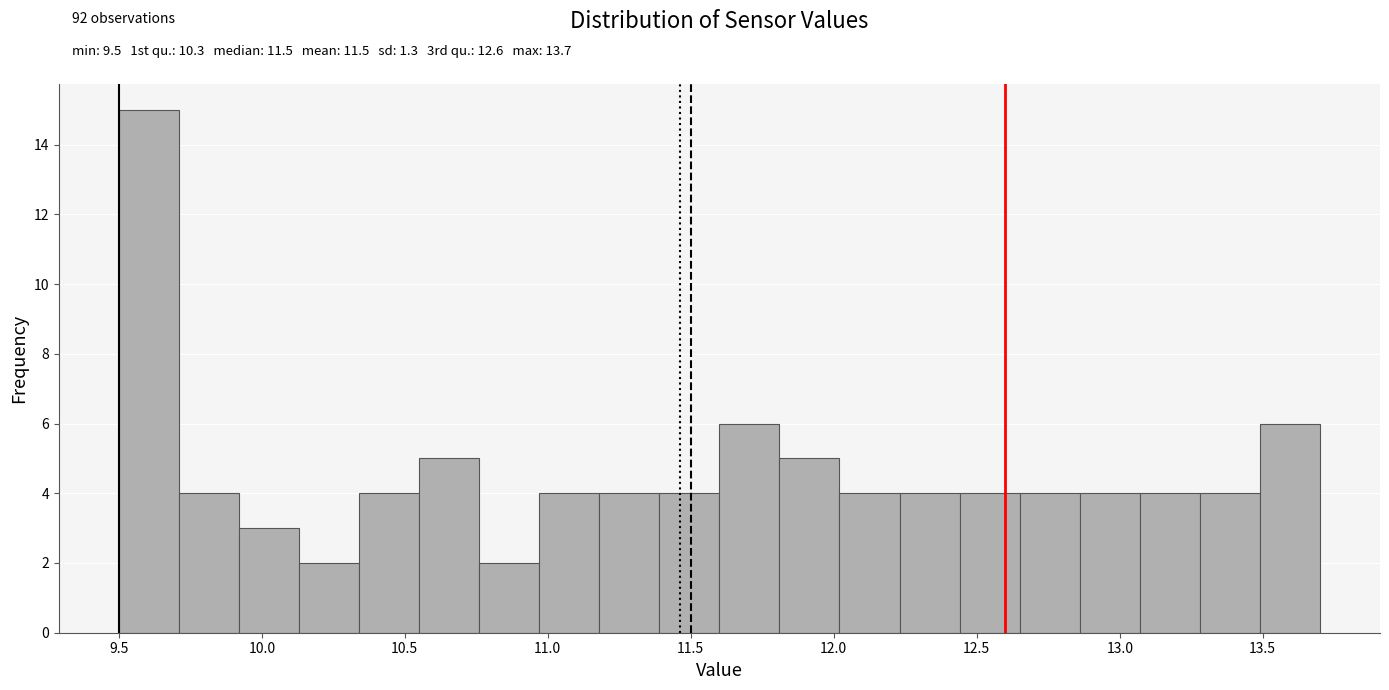

Which range on the x-axis has the tallest bar?

9.50 to 9.71